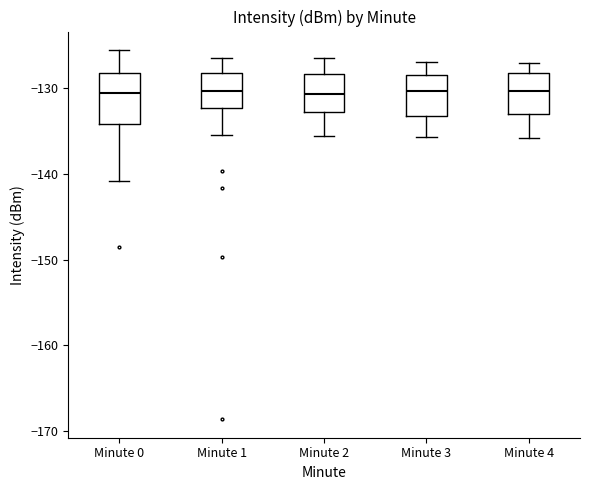

Where does the lower whisker of the box for Minute 1 end on the y-axis? The values are not printed on the chart, so give them approximately, as read against the axis.

-136